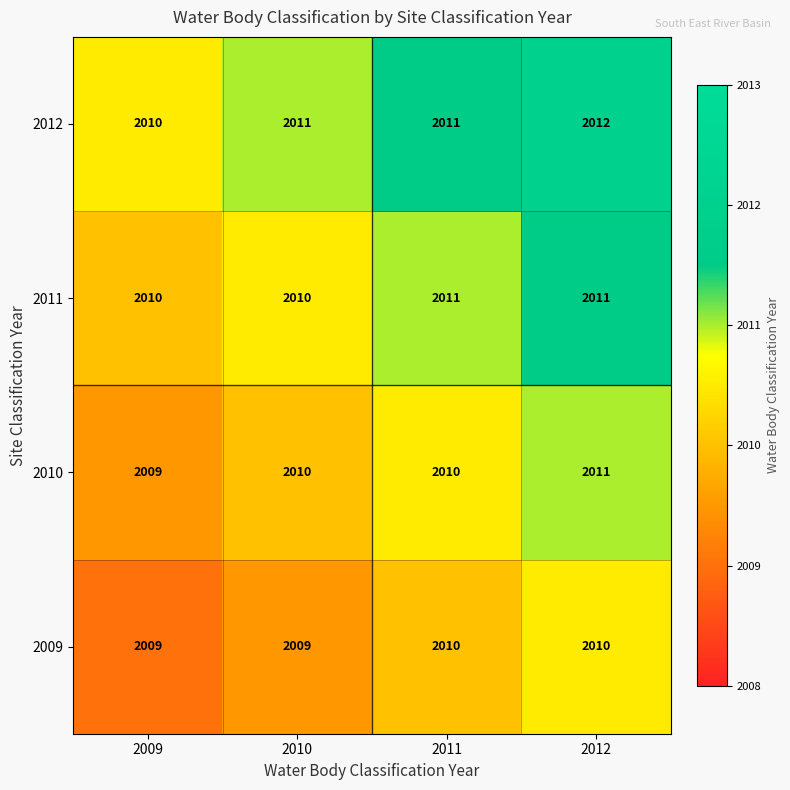

The 2010 series shows 2010 at 2011. True or false?

True